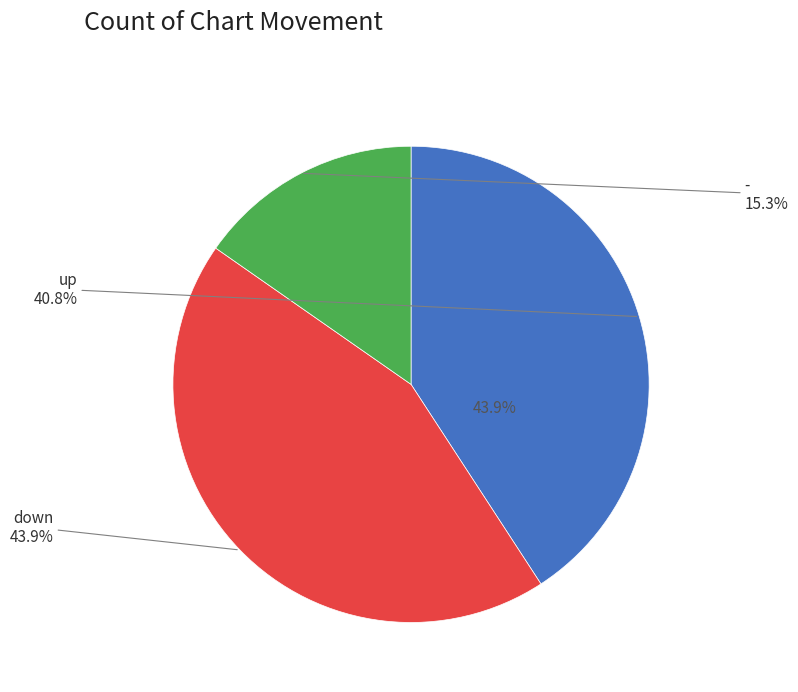

To the nearest percent, what is the difference between the largest and smallest slice percentages?

29%